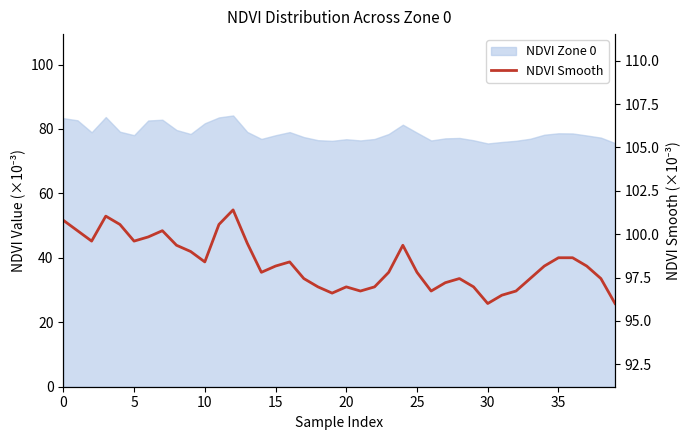

At which label is the value closest to 98?

15